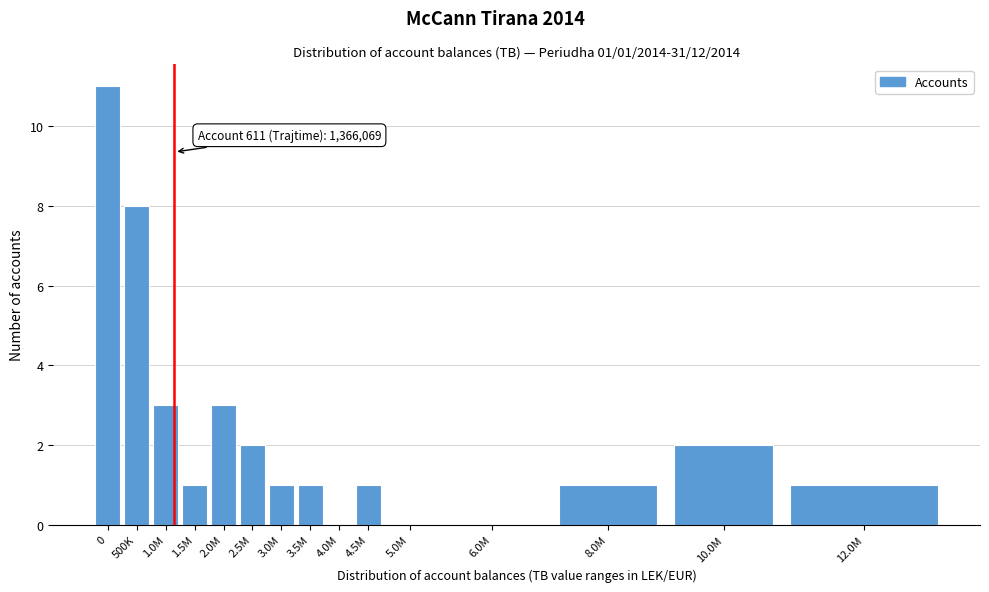

Reading left to right, what are all the values shown in this chart?

0=11	500K=8	1.0M=3	1.5M=1	2.0M=3	2.5M=2	3.0M=1	3.5M=1	4.0M=0	4.5M=1	5.0M=0	6.0M=0	8.0M=1	10.0M=2	12.0M=1